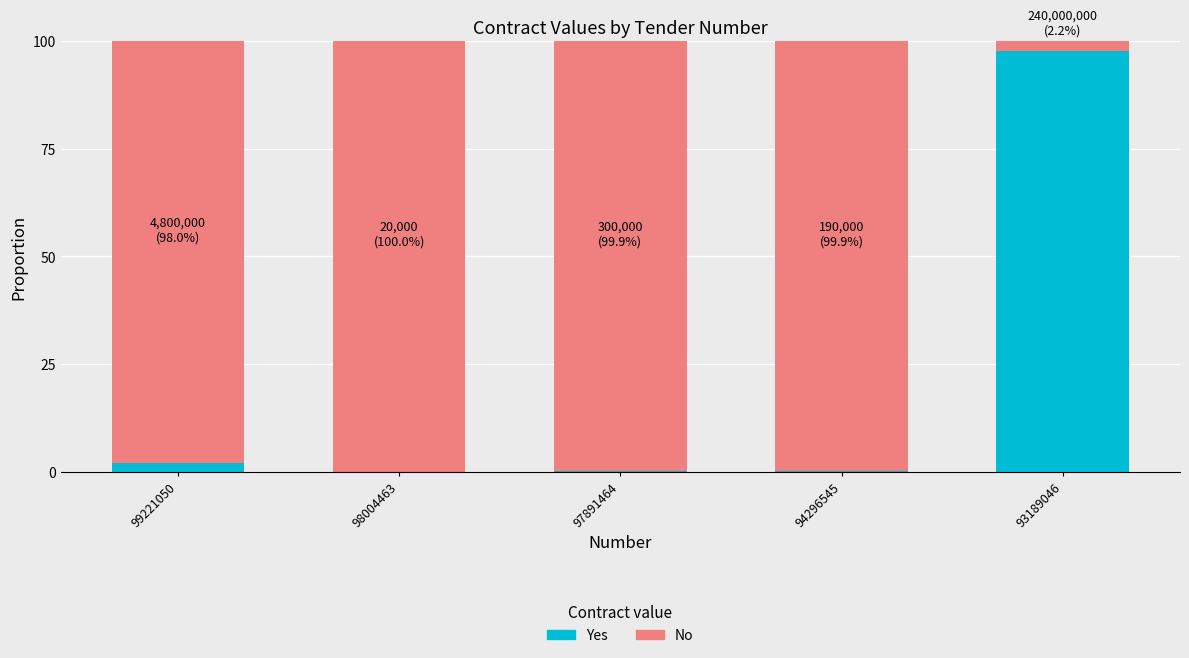

Is it true that Yes equals 0.0 at 98004463?

True